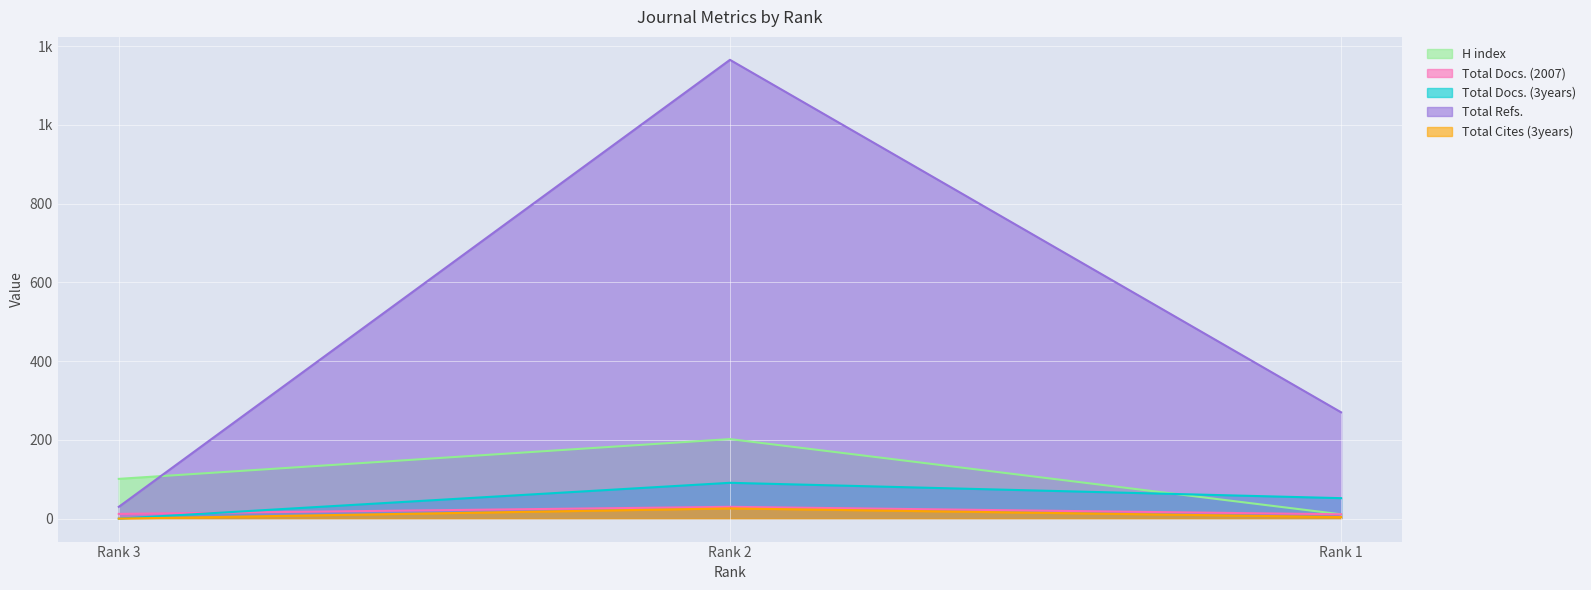

Between Rank 2 and Rank 1, which series saw the biggest shift?

Total Refs.